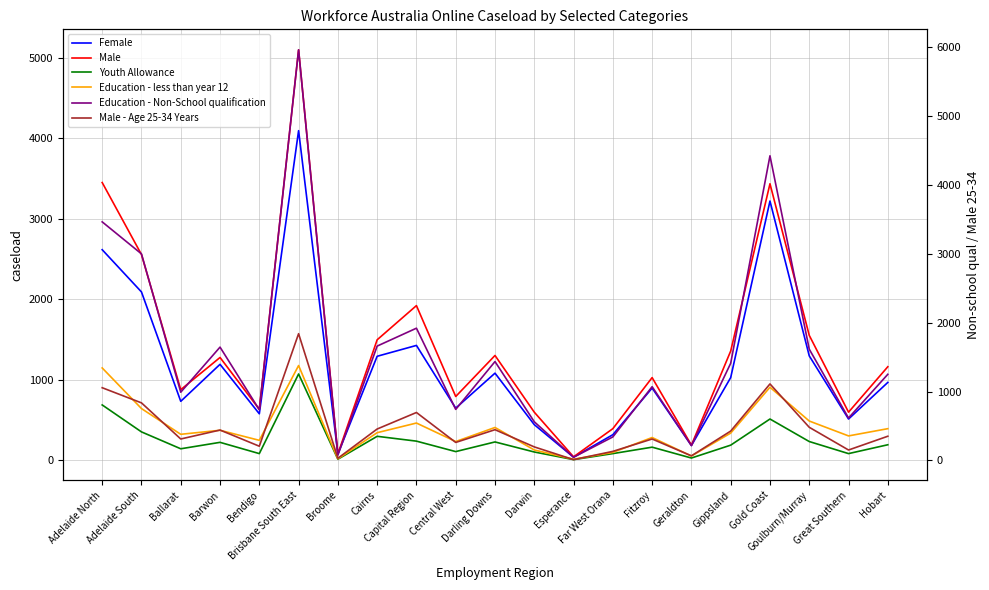

Is this an area chart (filled region under the line)?

No